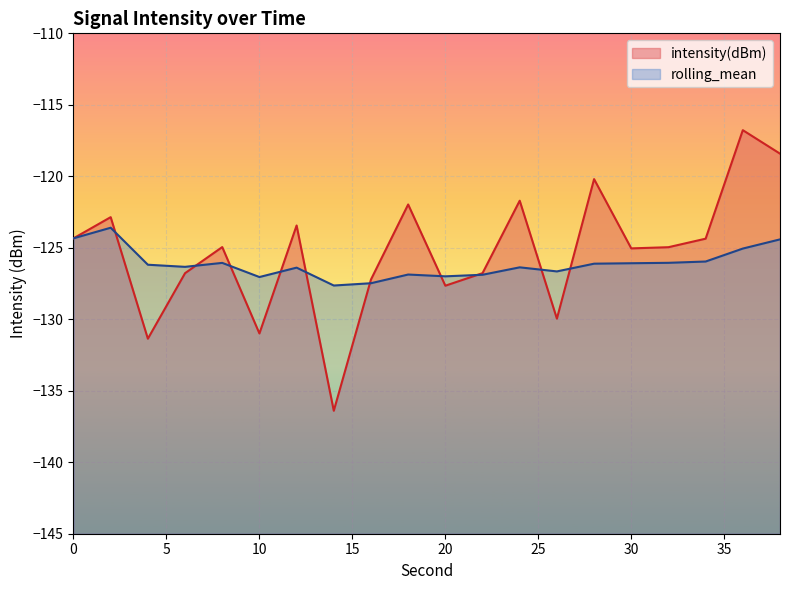

Which series has the largest total across all categories?

intensity(dBm)